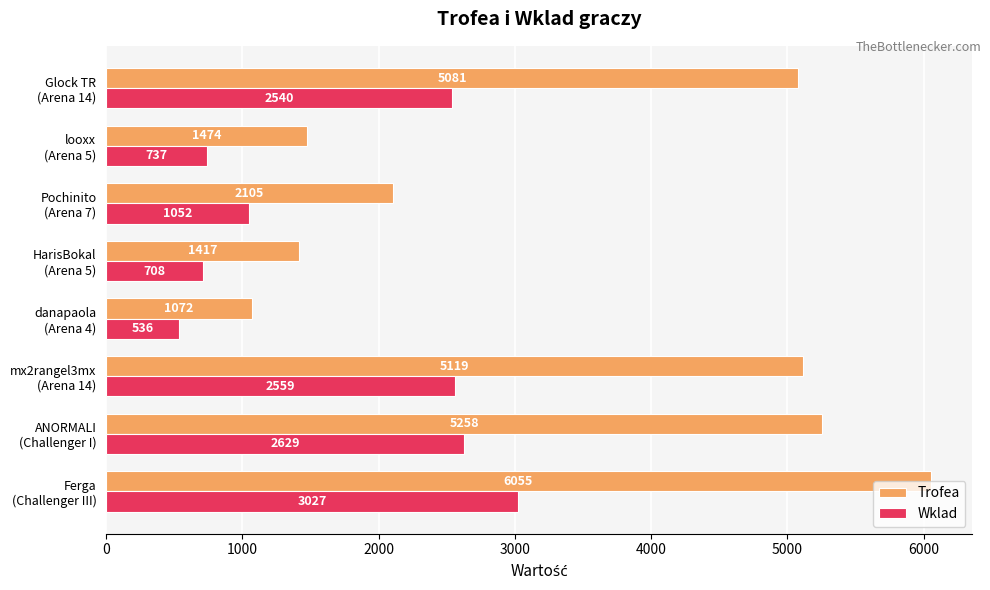

At how many categories does at least one series exceed 3762?

4